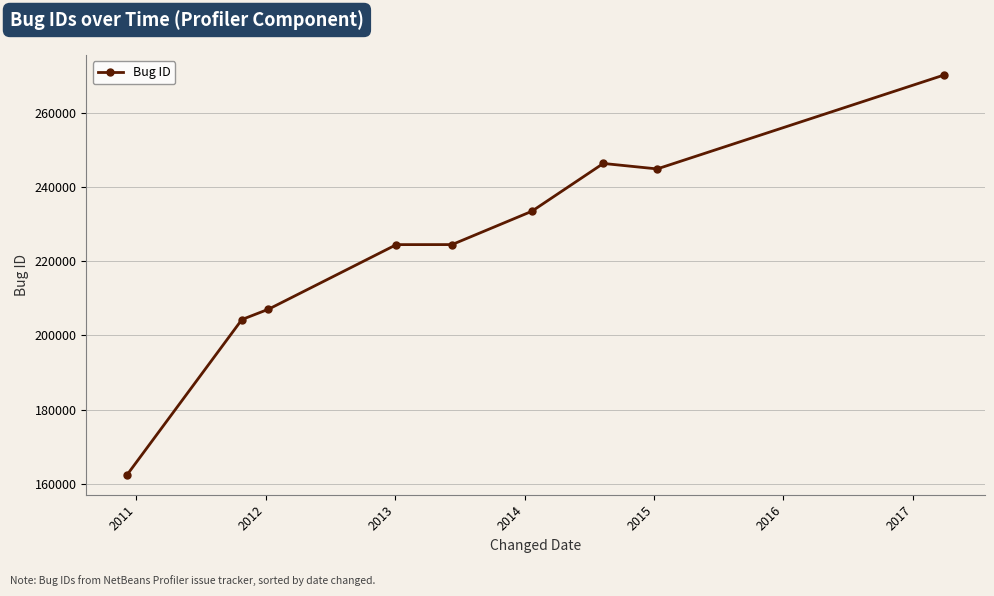

What is the sum of all values?

2017725